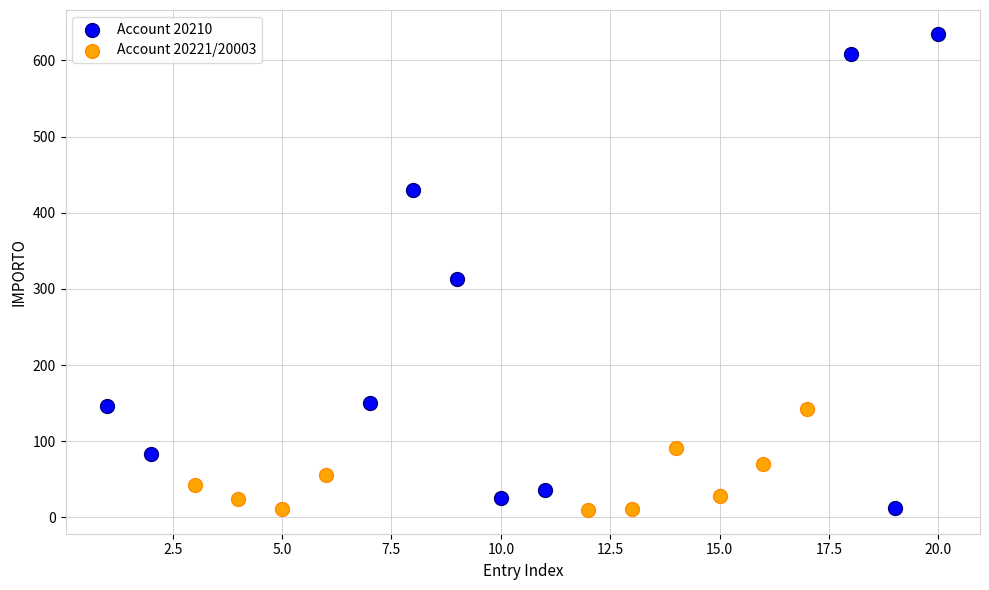

Which series has the widest spread of Y values?

Account 20210